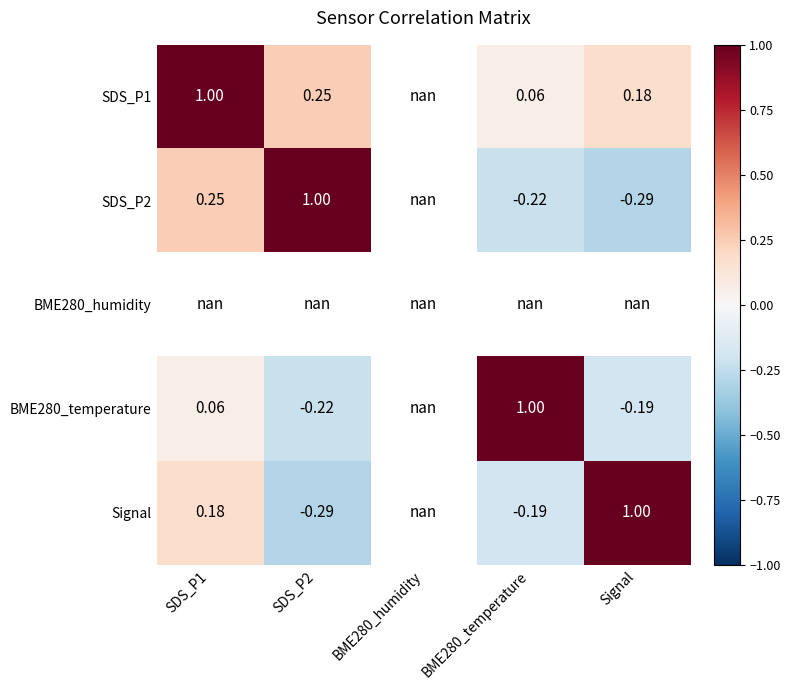

List the series in order of their peak value, highest first.

SDS_P1, SDS_P2, BME280_humidity, BME280_temperature, Signal